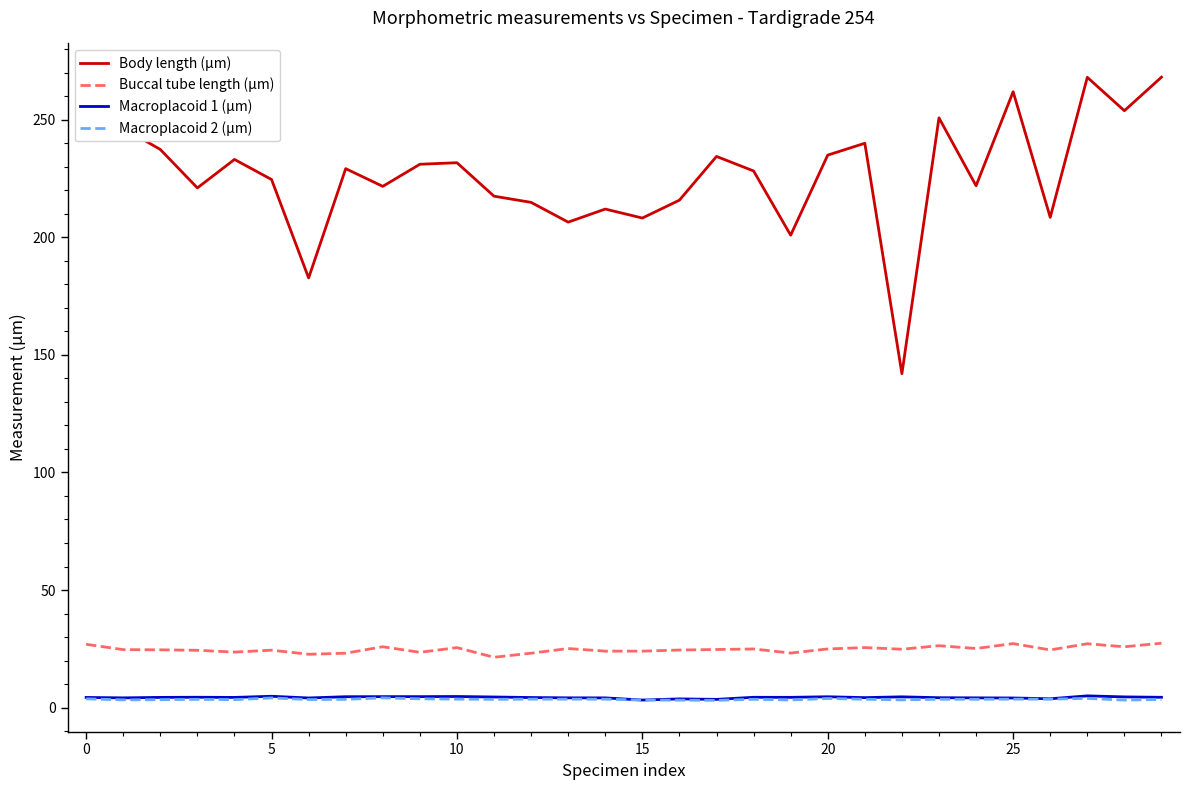

What is the average value of the Macroplacoid 1 (µm) series?

4.3